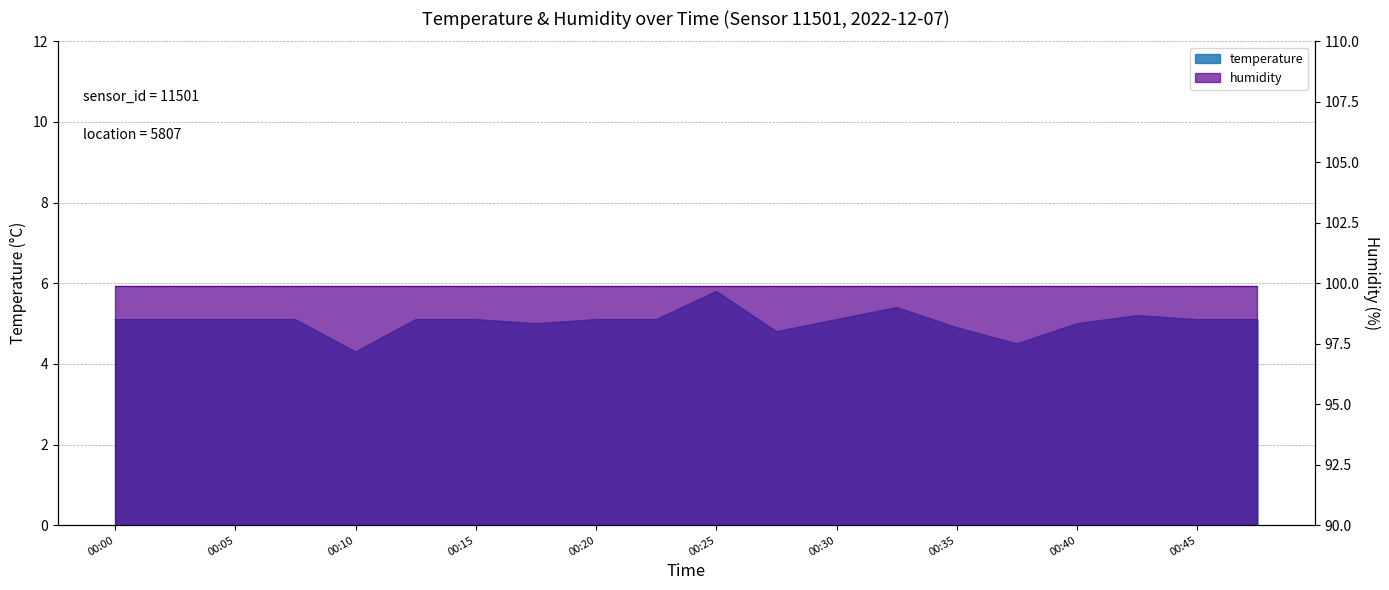

Where is the data nearest to the value 5?

00:18